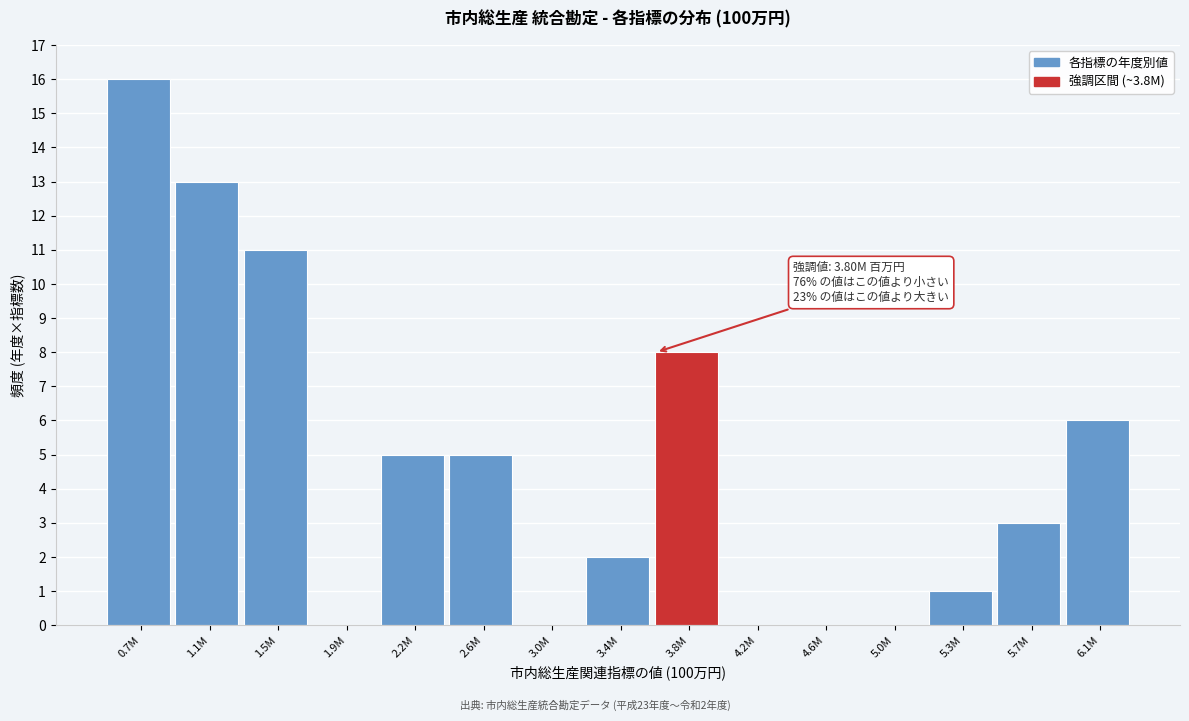

Reading left to right, what are all the values shown in this chart?

0.7M=16	1.1M=13	1.5M=11	1.9M=0	2.2M=5	2.6M=5	3.0M=0	3.4M=2	3.8M=8	4.2M=0	4.6M=0	5.0M=0	5.3M=1	5.7M=3	6.1M=6